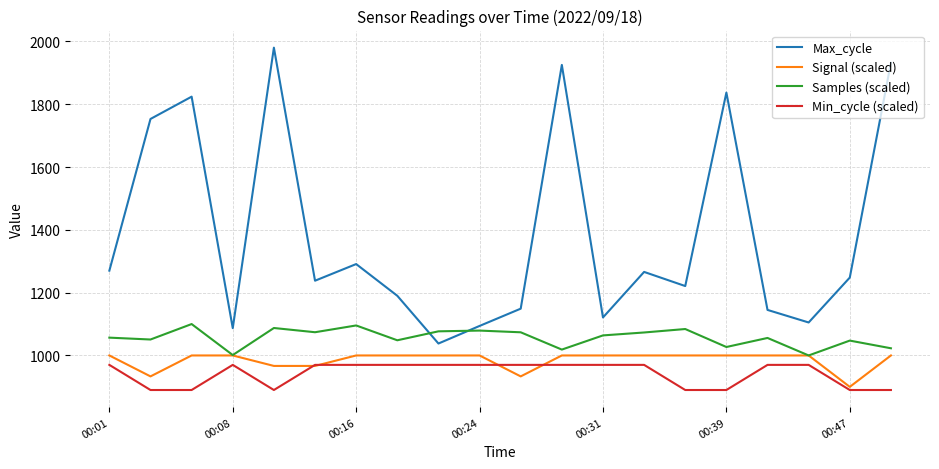

What is the minimum value for Max_cycle?

1038.0